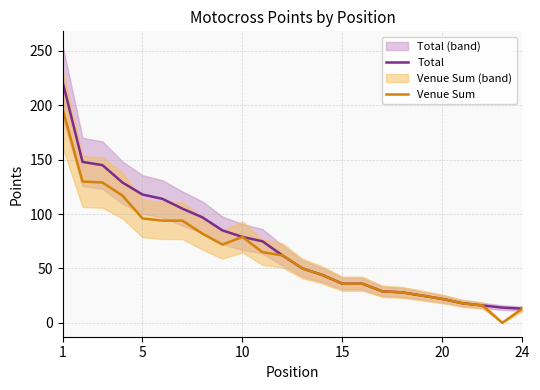

Count the number of categories in the chart.

24